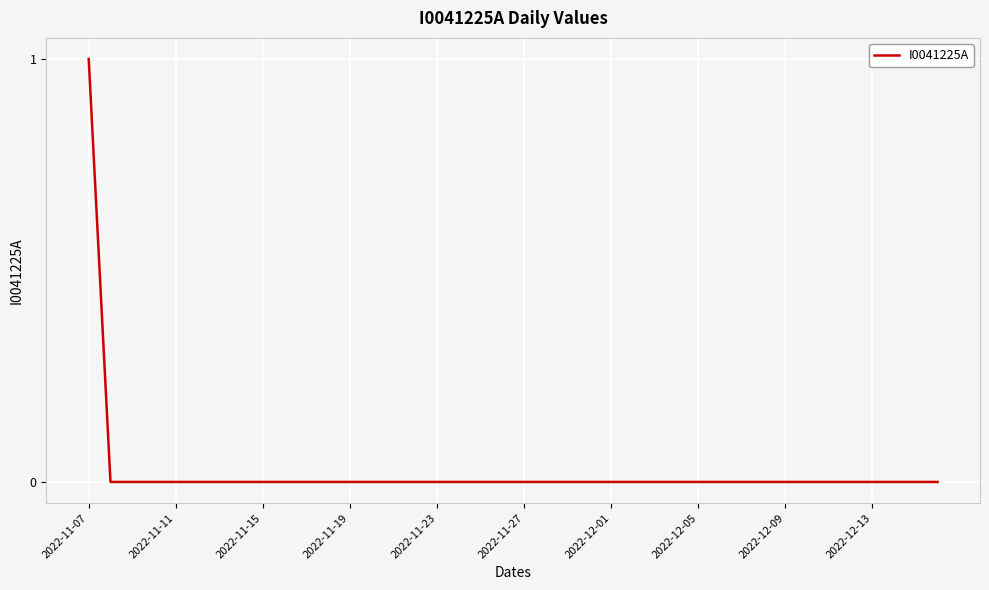

How many lines are shown in the chart?

1